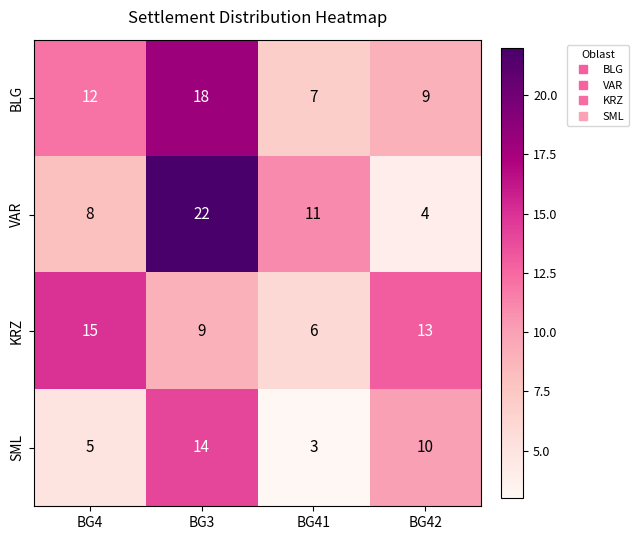

At which label does BLG reach its peak?

BG3